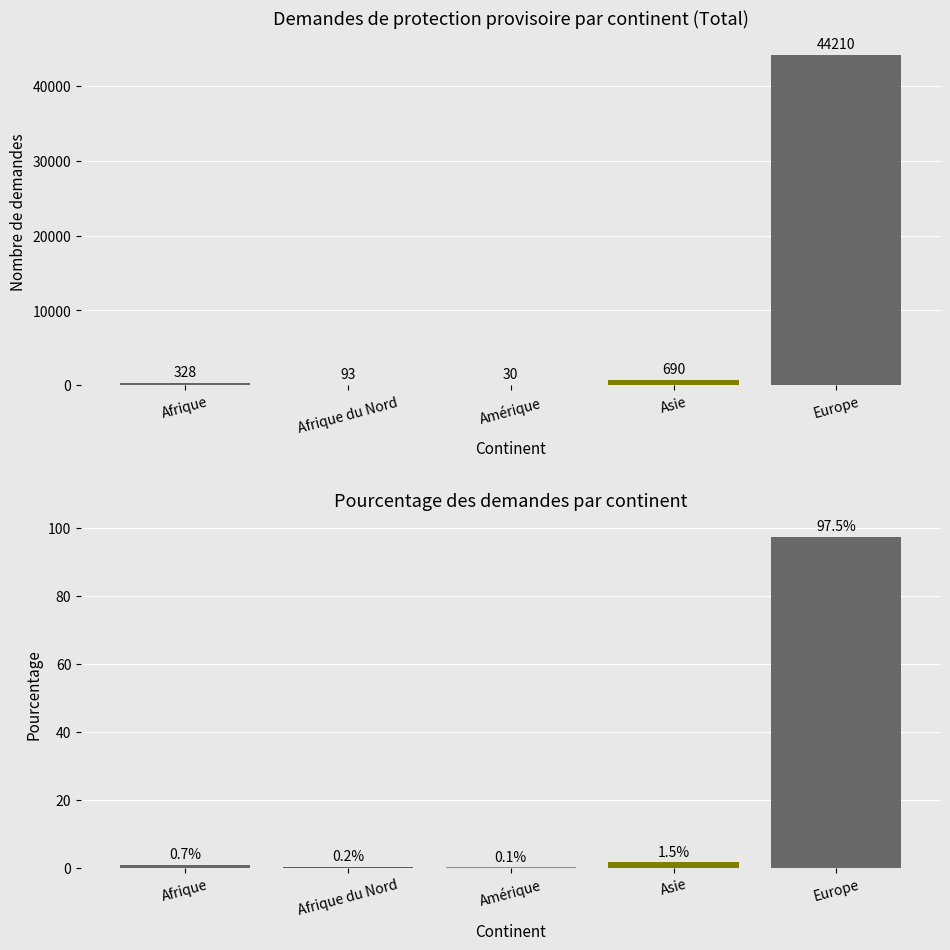

What position from the right is Asie?

2